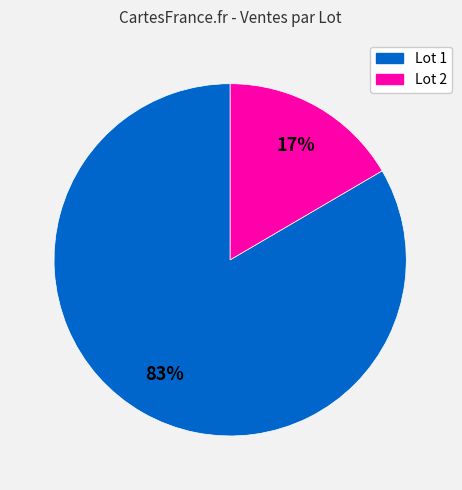

To the nearest percent, what is the average slice percentage?

50%